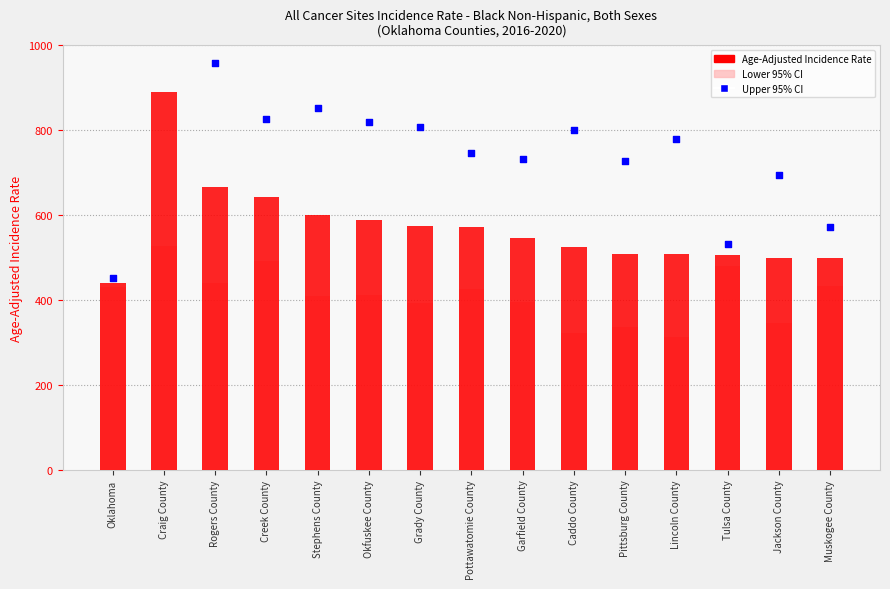

Which series has the largest Y range (max minus min)?

Upper 95% CI